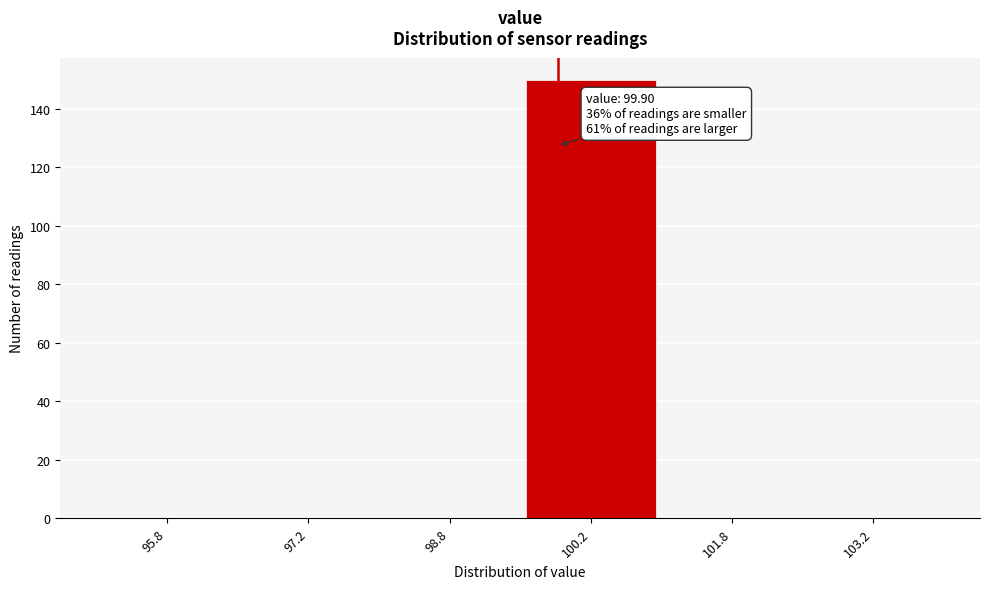

Over which range of the x-axis is the bar tallest?

99.5 to 101.0